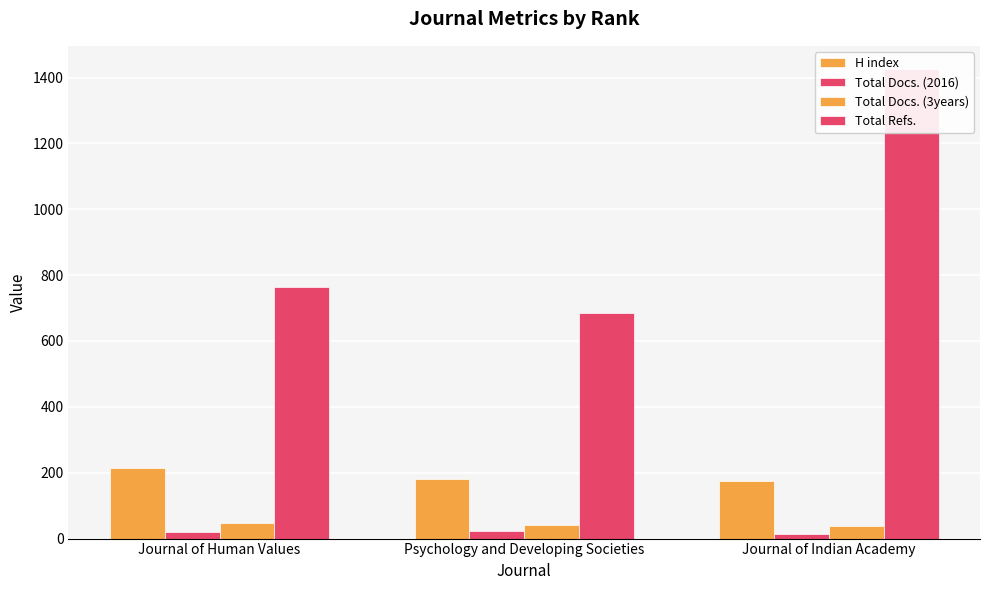

Reading right to left, list all the values displayed in this chart.

H index: Journal of Indian Academy=174	Psychology and Developing Societies=182	Journal of Human Values=213
Total Docs. (2016): Journal of Indian Academy=13	Psychology and Developing Societies=23	Journal of Human Values=19
Total Docs. (3years): Journal of Indian Academy=39	Psychology and Developing Societies=41	Journal of Human Values=46
Total Refs.: Journal of Indian Academy=1425	Psychology and Developing Societies=686	Journal of Human Values=763